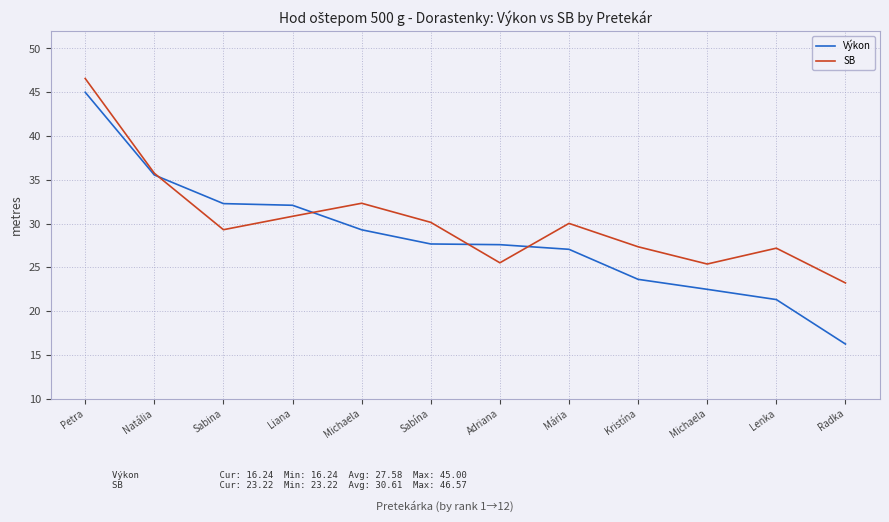

The SB series shows 38.1 at Adriana. True or false?

False